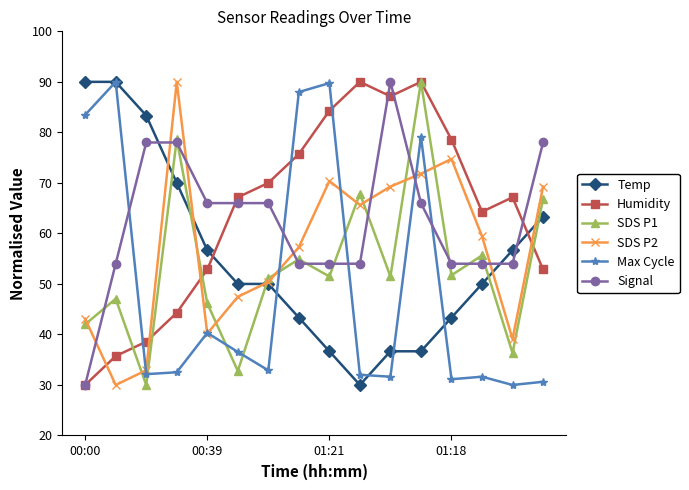

Which series ends up on top after the final intersection of Signal and Max Cycle?

Signal